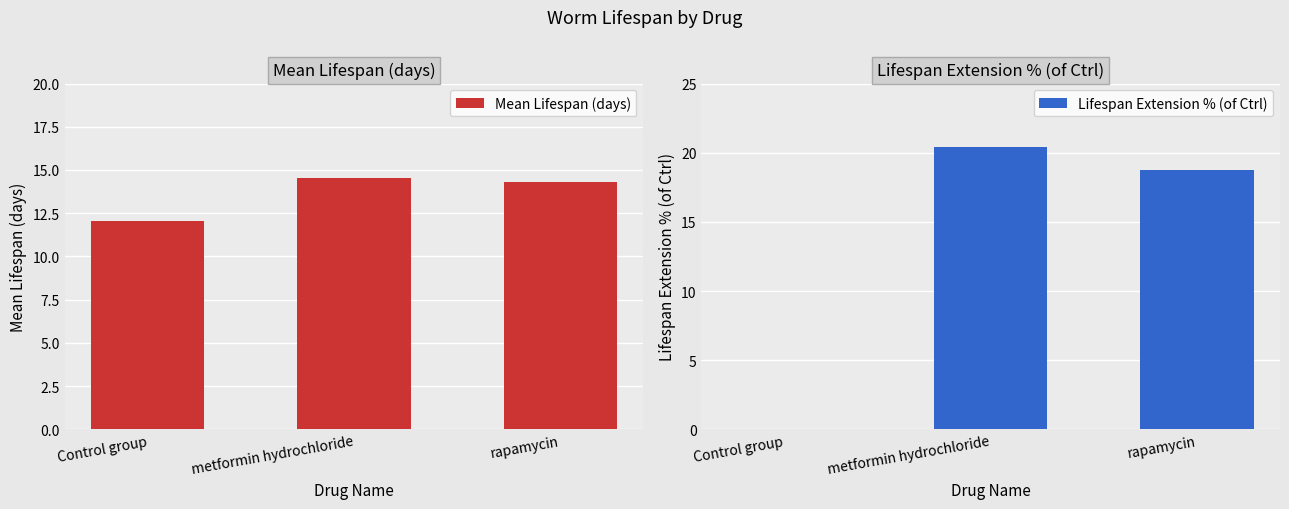

What value does the Lifespan Extension % (of Ctrl) series have at rapamycin?

18.8